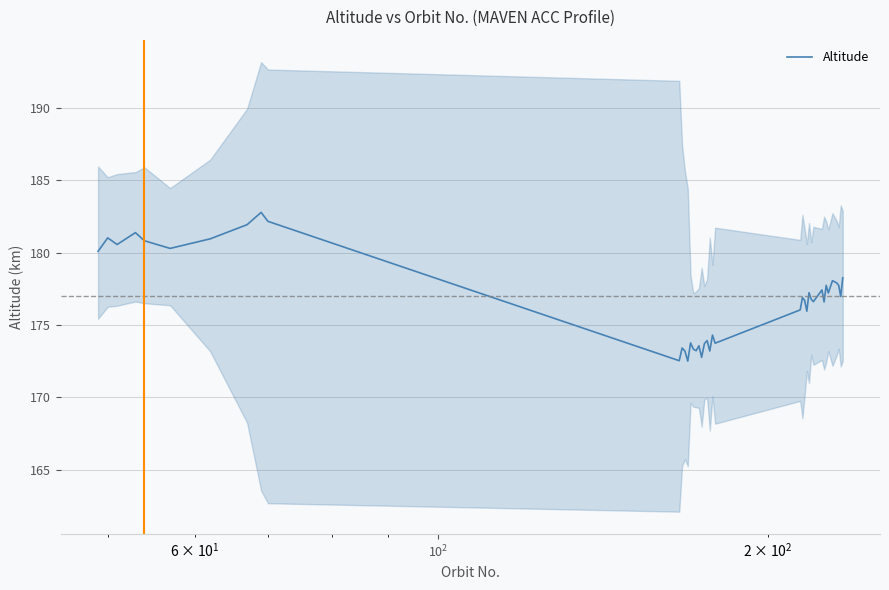

How many lines are shown in the chart?

1